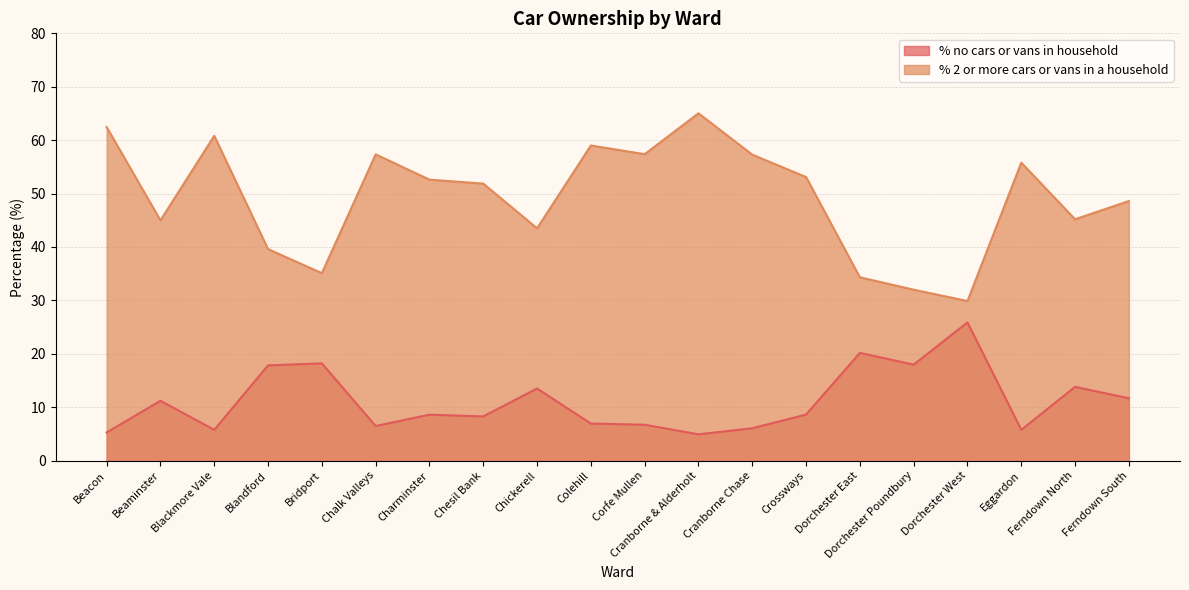

True or false: % 2 or more cars or vans in a household and % no cars or vans in household intersect in this chart.

False